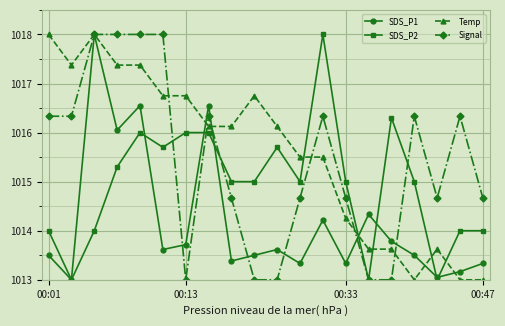

Which series ends up on top after the final intersection of SDS_P2 and Temp?

SDS_P2